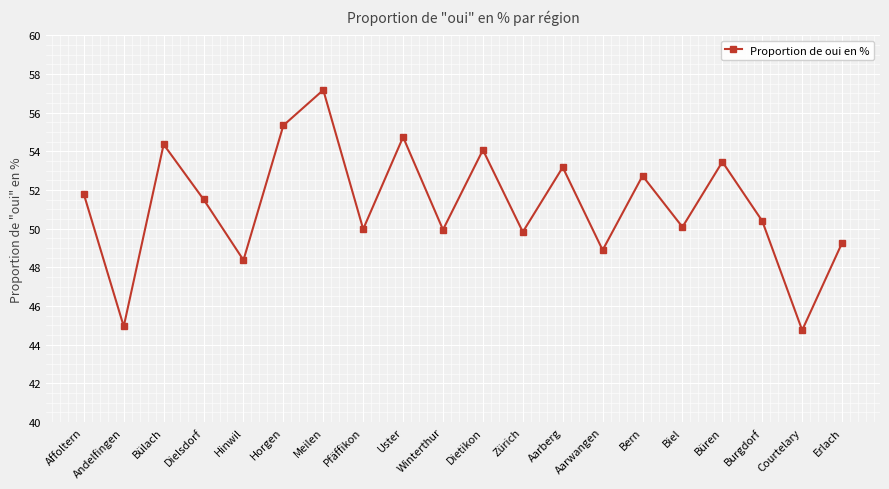

Count the number of categories in the chart.

20